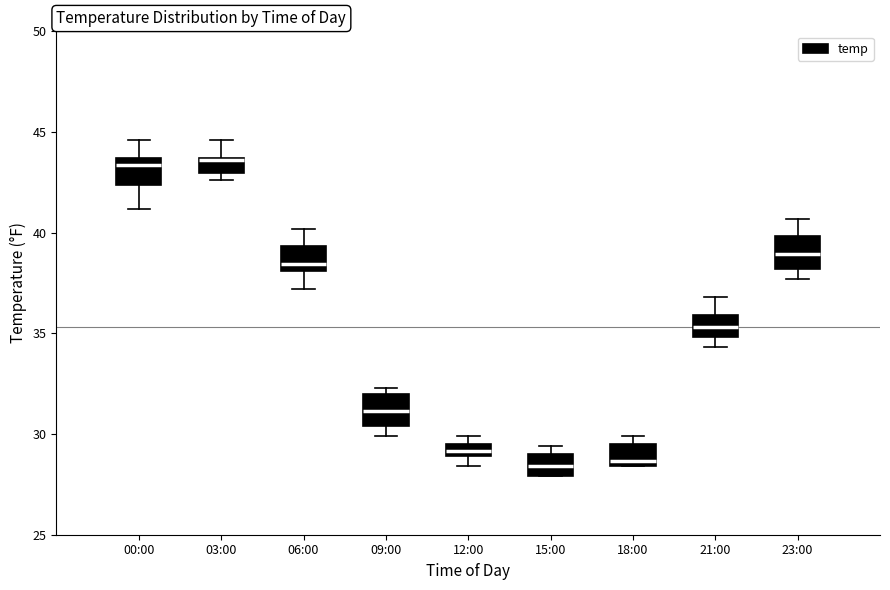

Where is the lower edge of the box for 09:00 on the y-axis? The values are not printed on the chart, so give them approximately, as read against the axis.

30.5